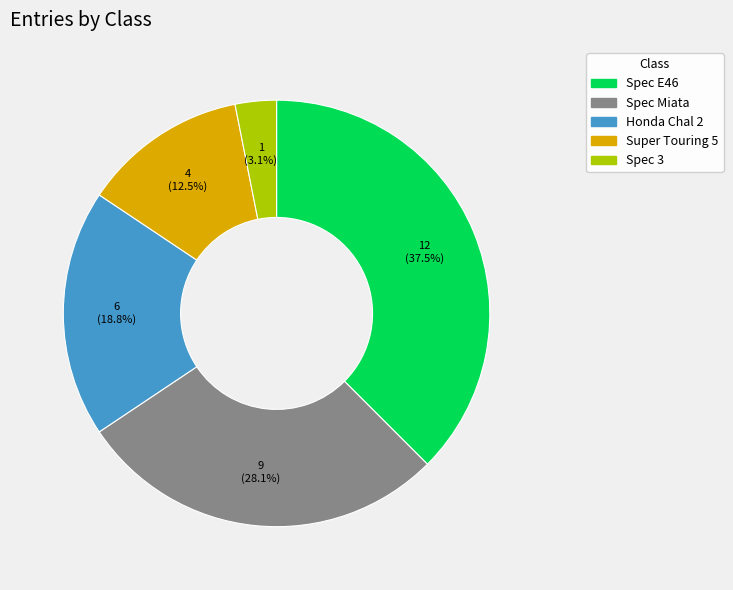

Does any single category account for the majority?

No